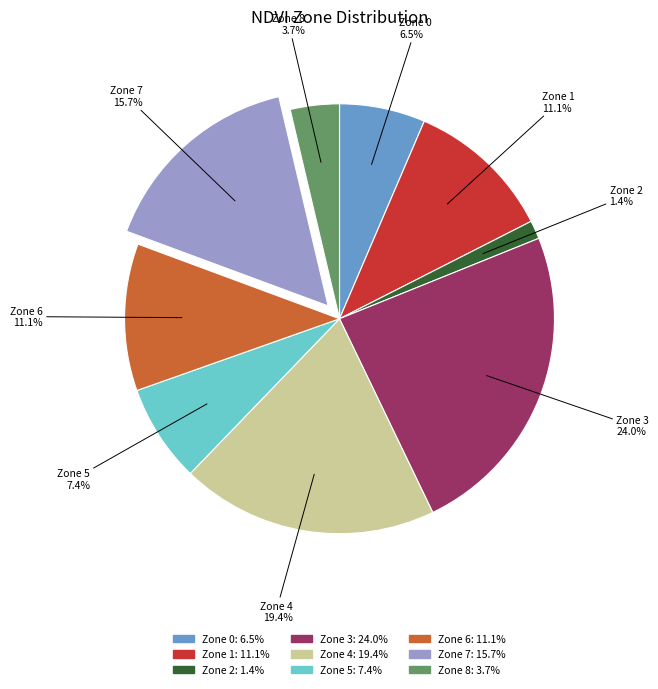

Is the sum of Zone 3 and Zone 5 greater than half?

No